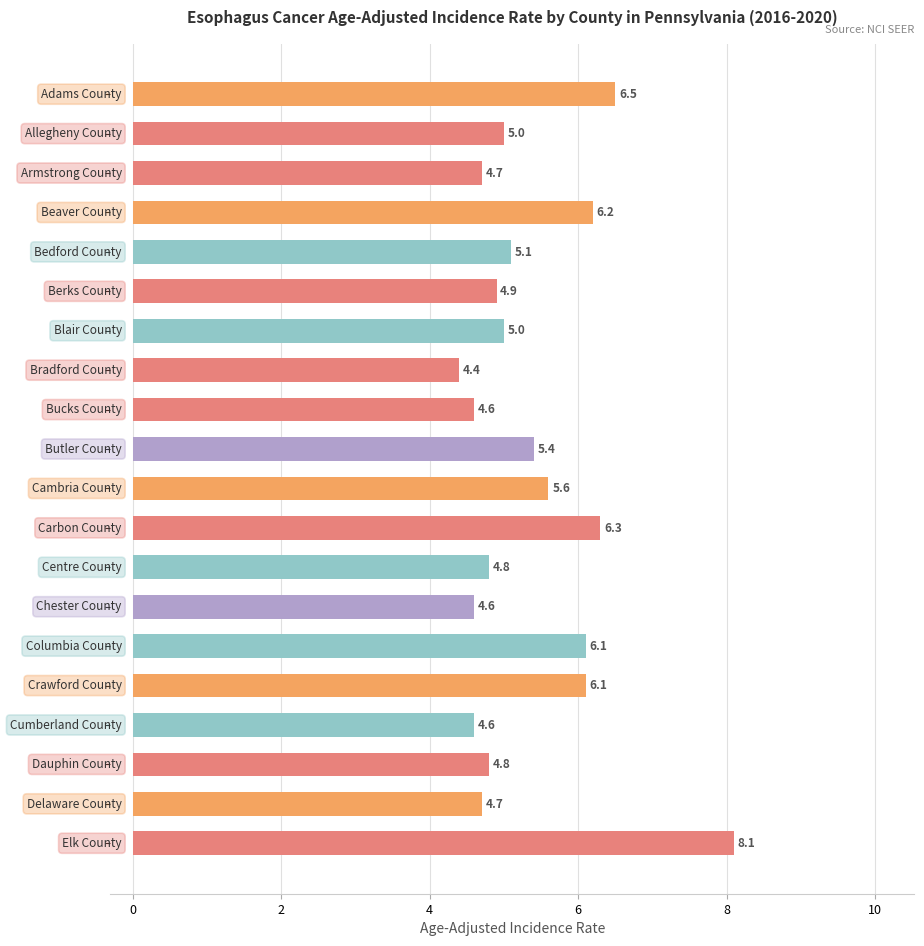

What is the value of the 12th bar from the top?

6.3